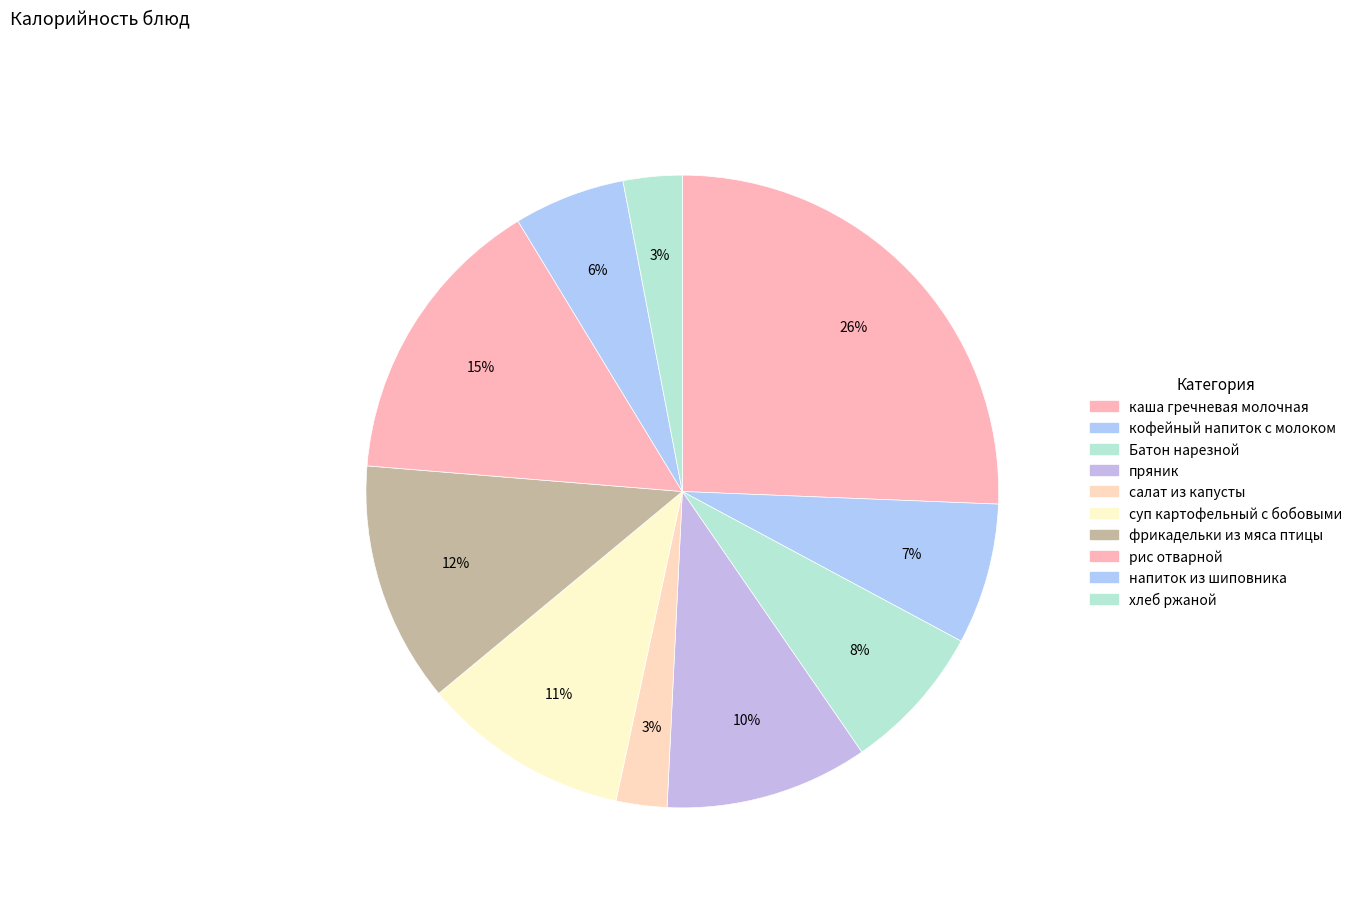

How many segments does this pie chart have?

10